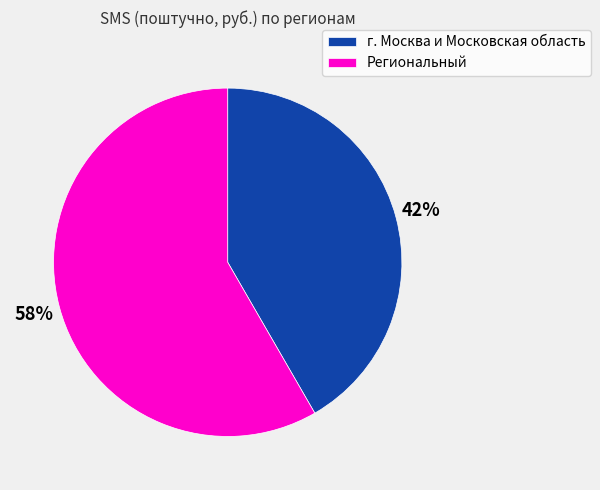

True or false: г. Москва и Московская область accounts for 36% of the total.

False